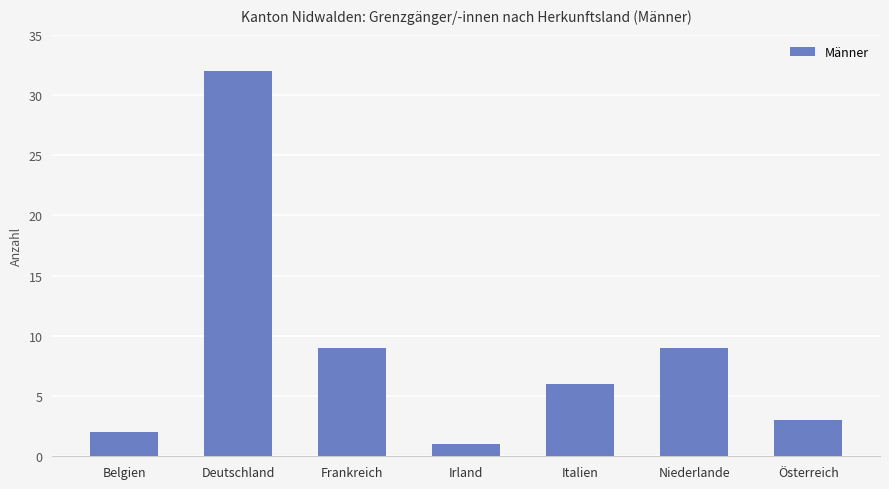

The chart shows a value of 9 at Niederlande. True or false?

True